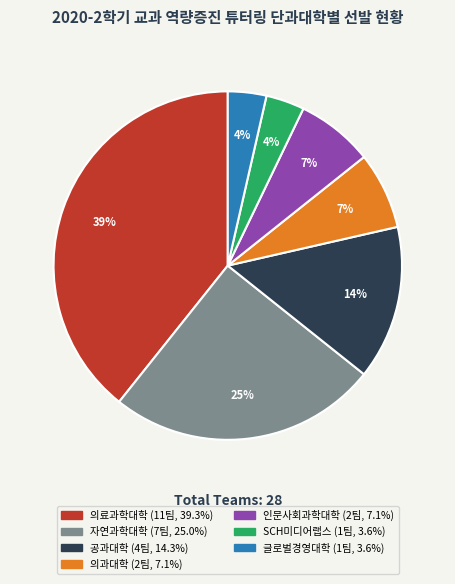

Which has a higher value, SCH미디어랩스 or 의과대학?

의과대학